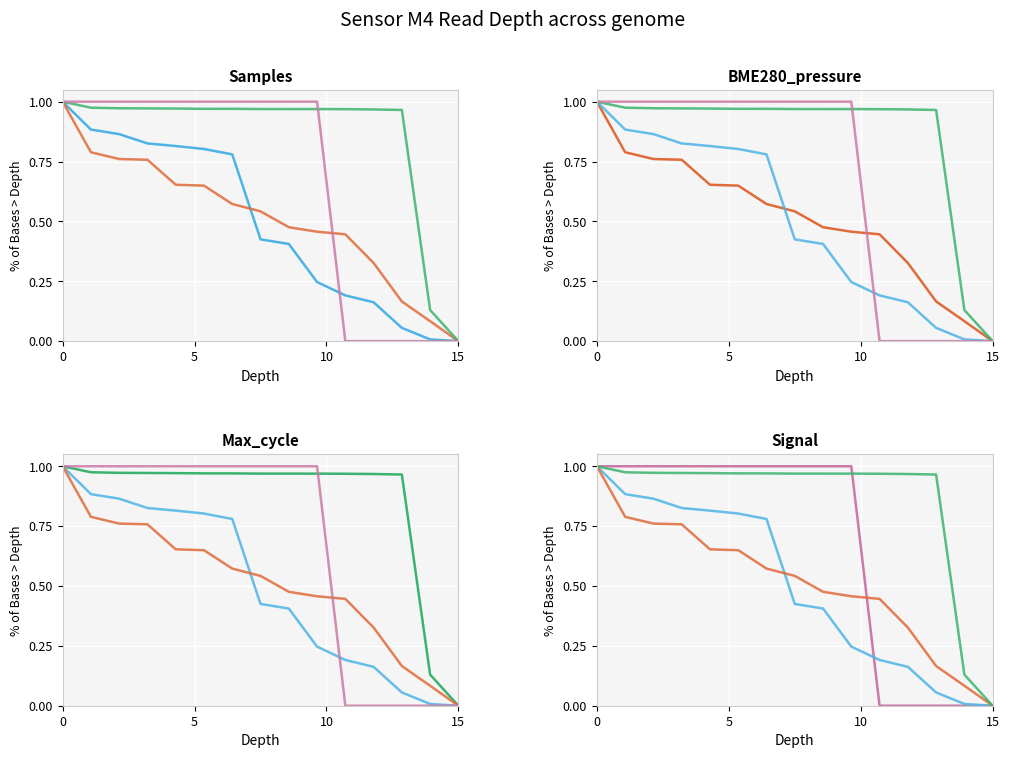

How many lines are shown in the chart?

4